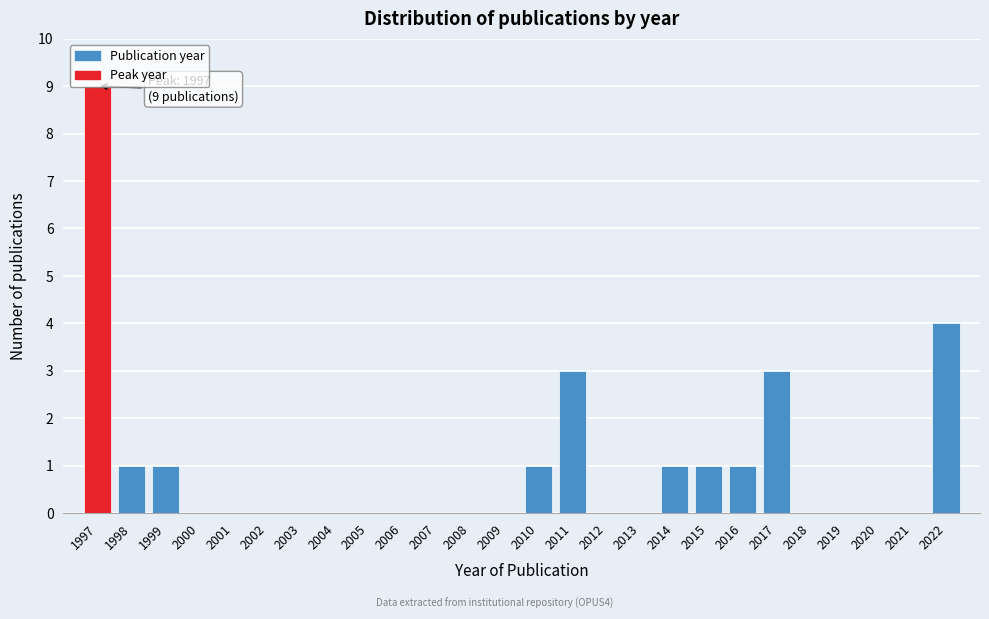

Over which range of the x-axis is the bar tallest?

1996.5 to 1997.5